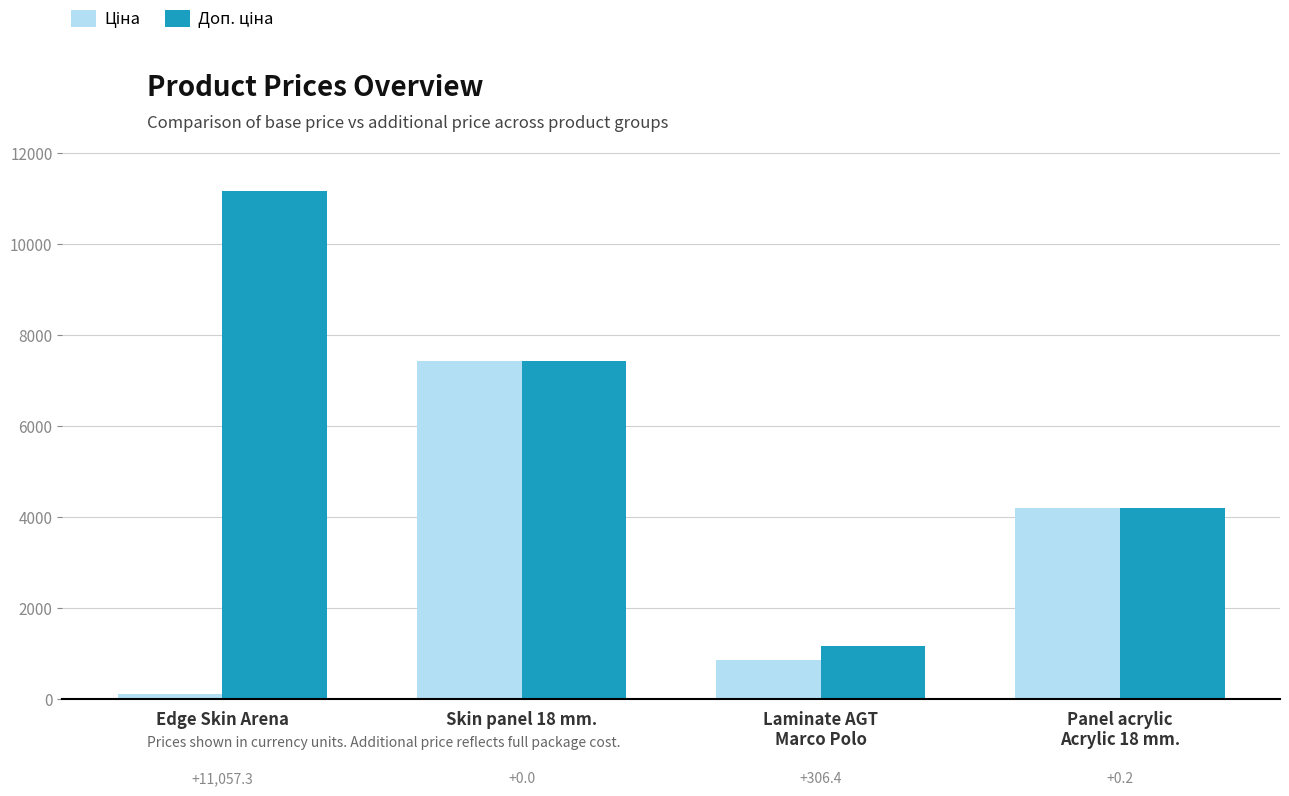

Which category has the lowest value in the Доп. ціна series?

Laminate AGT
Marco Polo